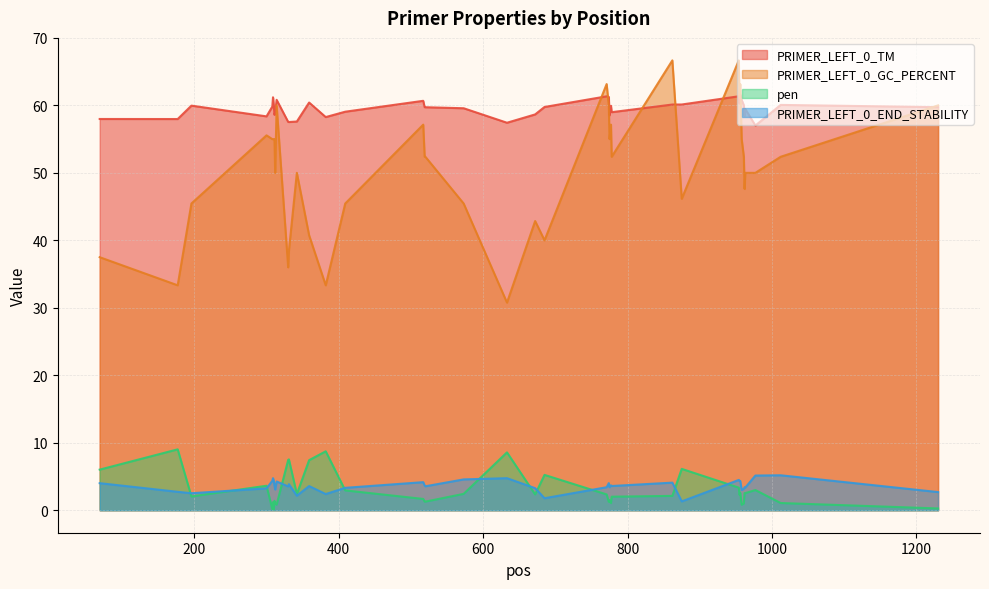

Which series has the widest spread of values?

PRIMER_LEFT_0_GC_PERCENT